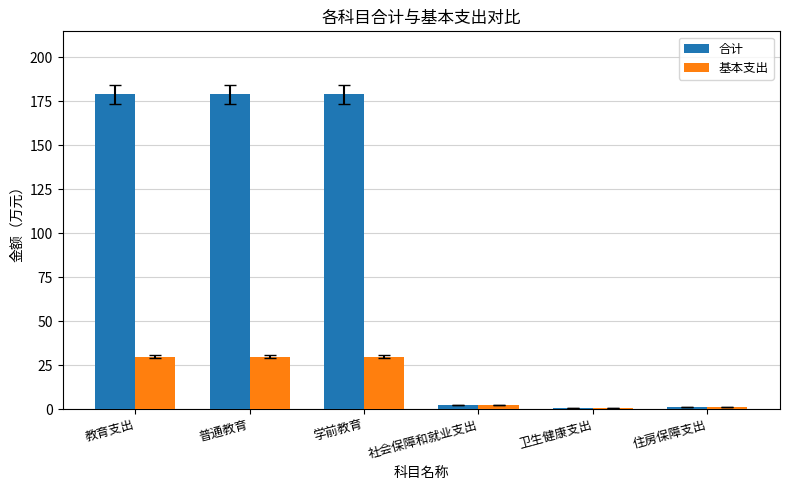

What is the maximum value shown in the chart?

178.9